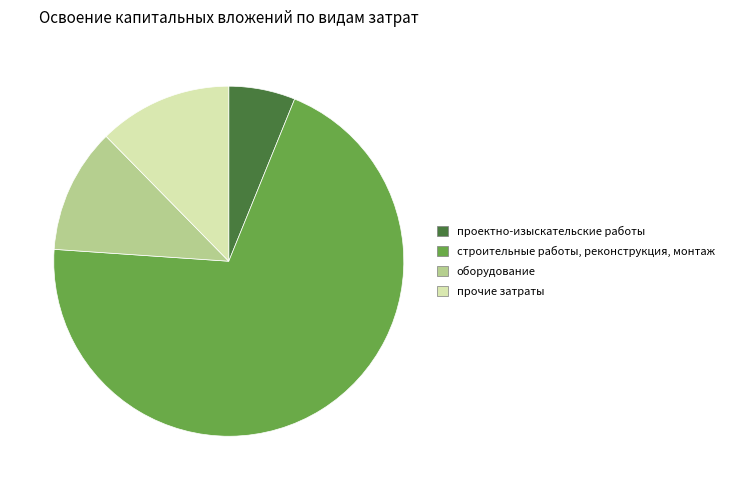

Which category has the smallest portion of the pie?

проектно-изыскательские работы